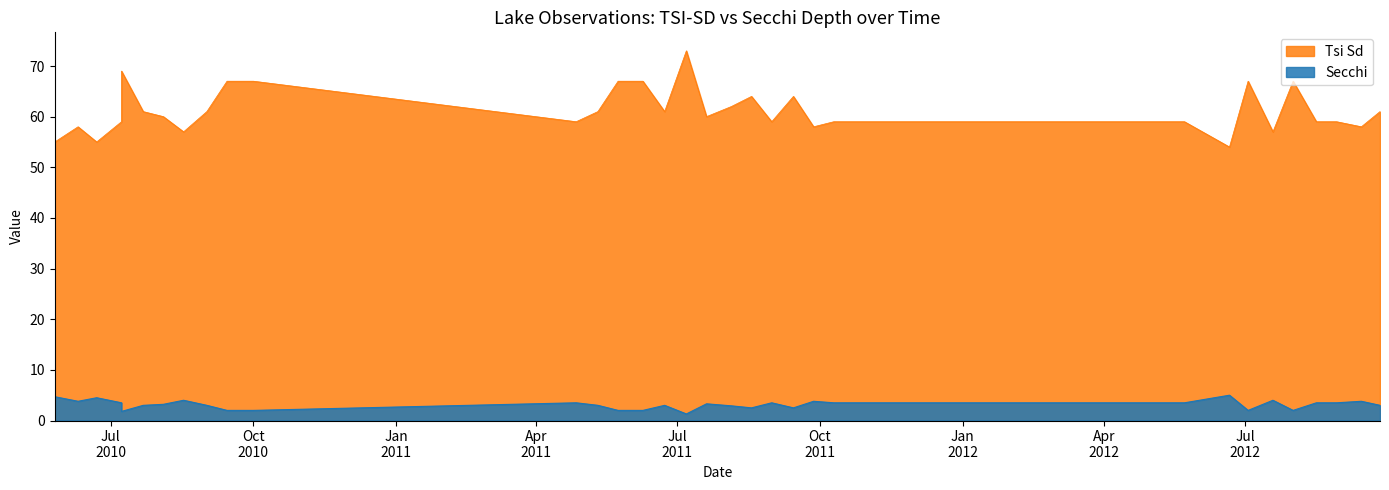

Between 07/22/2010 and 10/01/2010, which is larger?

10/01/2010